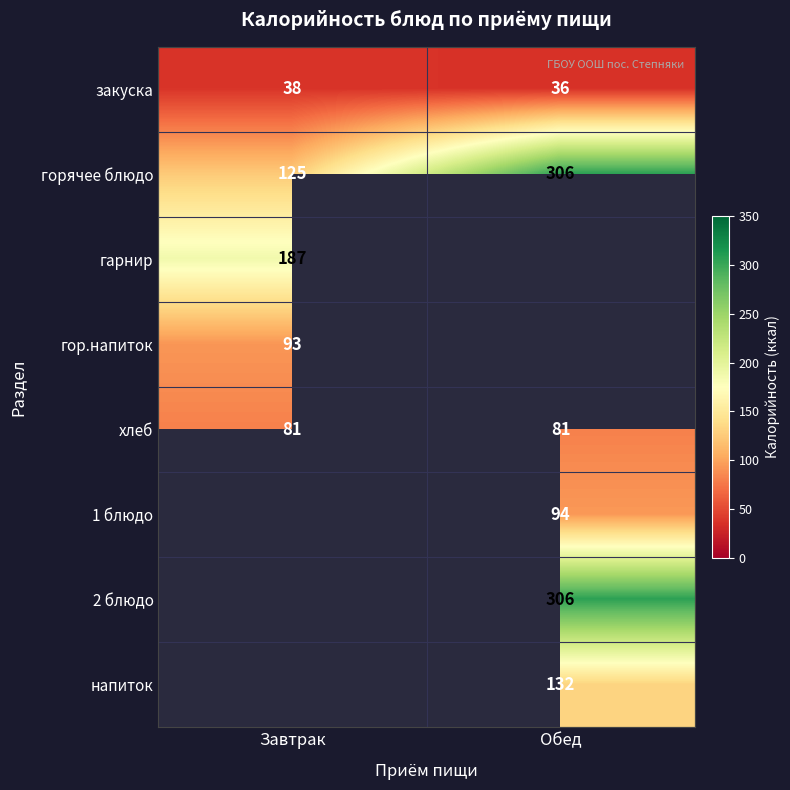

List the labels in order of закуска value, largest first.

Завтрак, Обед